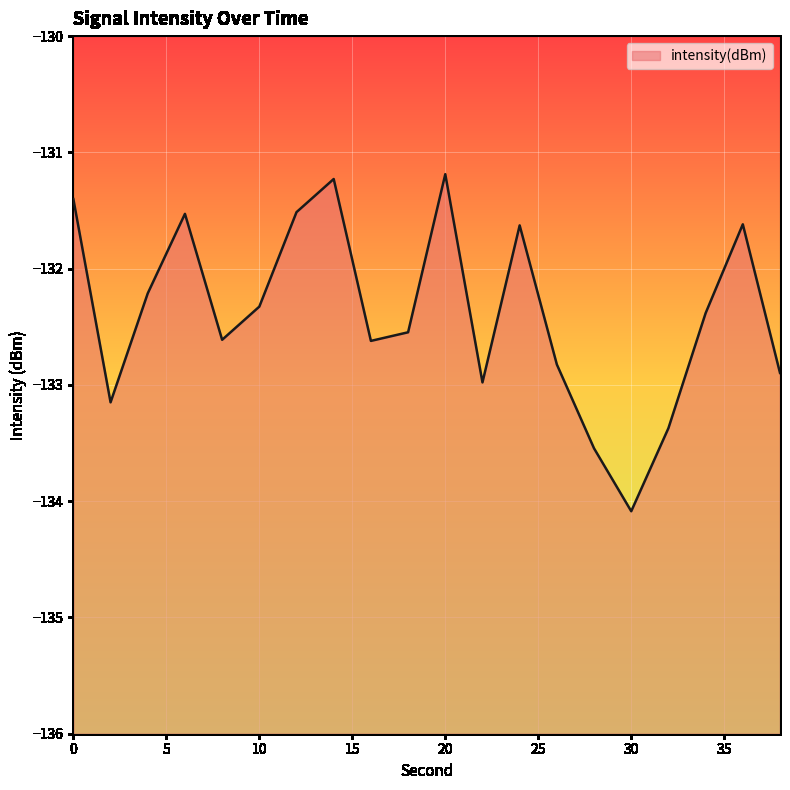

What is the difference between the values at 2 and 24?

1.5